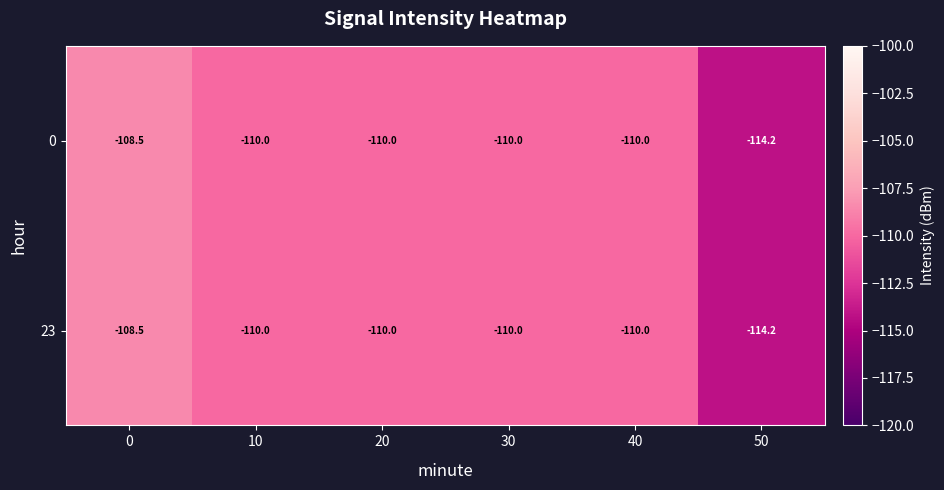

What is the smallest value displayed?

-114.2